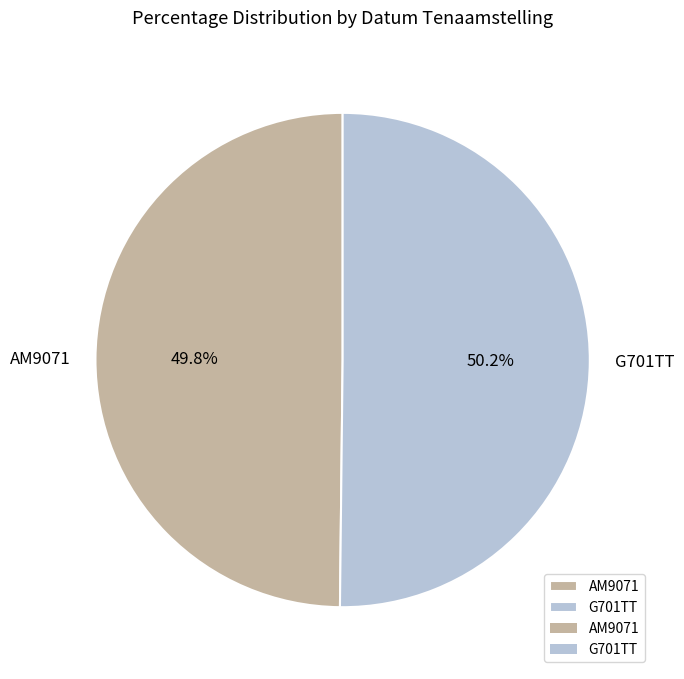

To the nearest percent, what is the average slice percentage?

50%